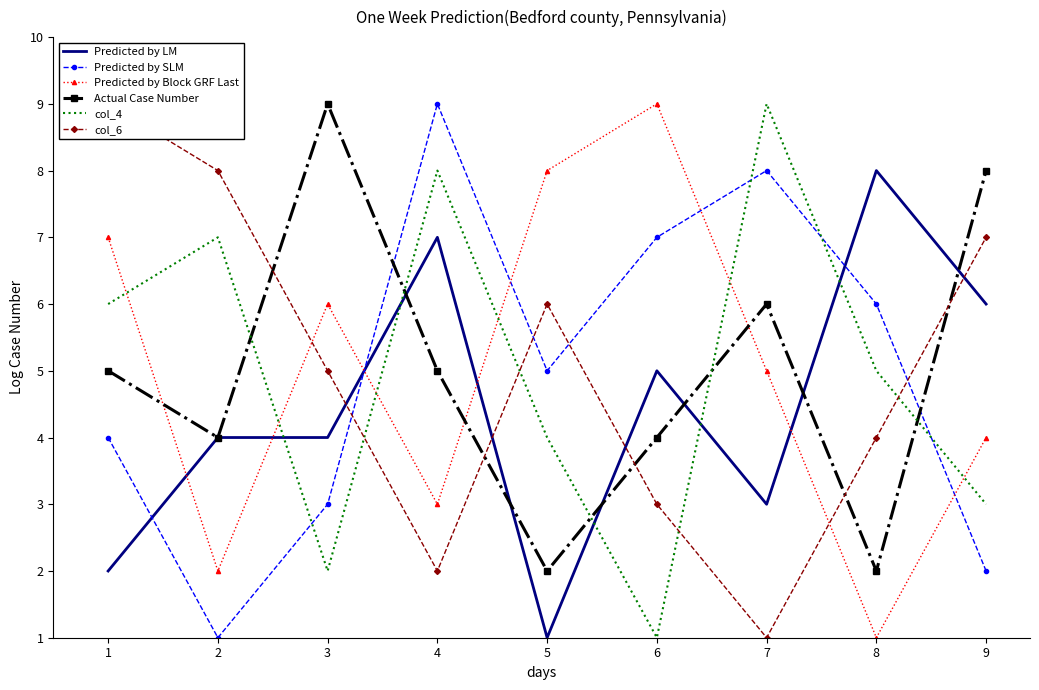

What is the average value of the col_6 series?

5